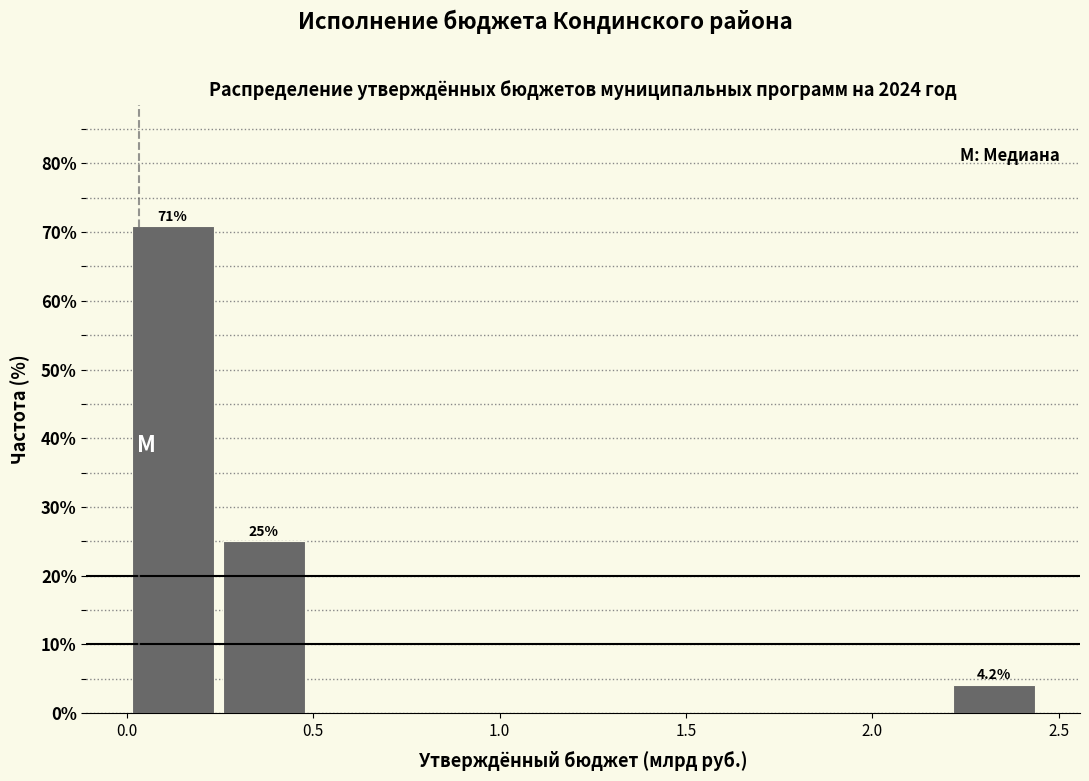

Over which range of the x-axis is the bar tallest?

0.00 to 0.25